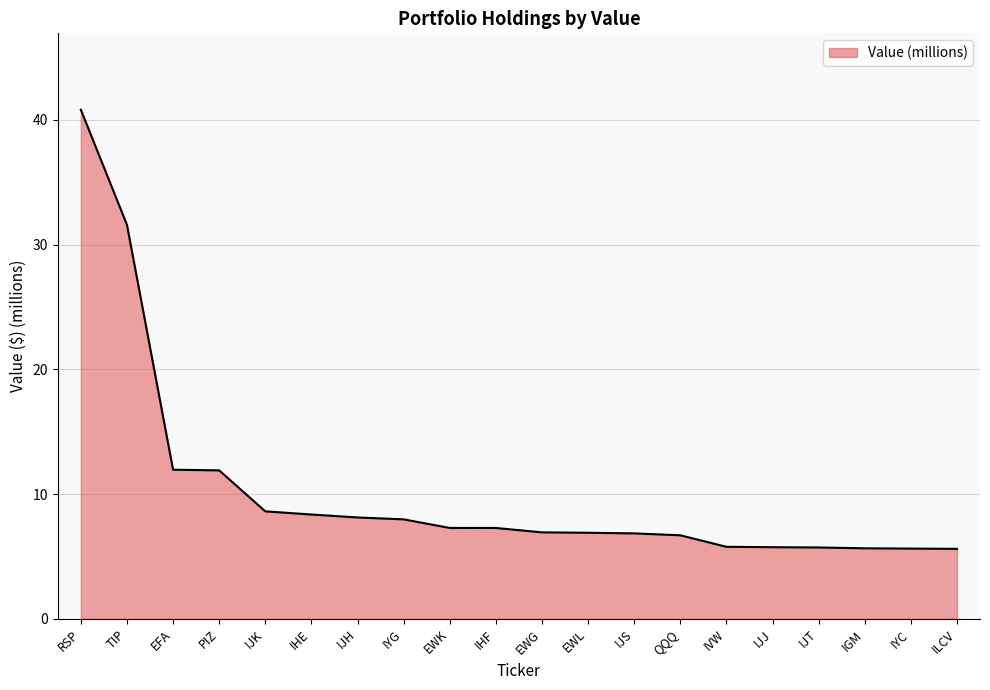

Which category has the highest value across all series?

RSP